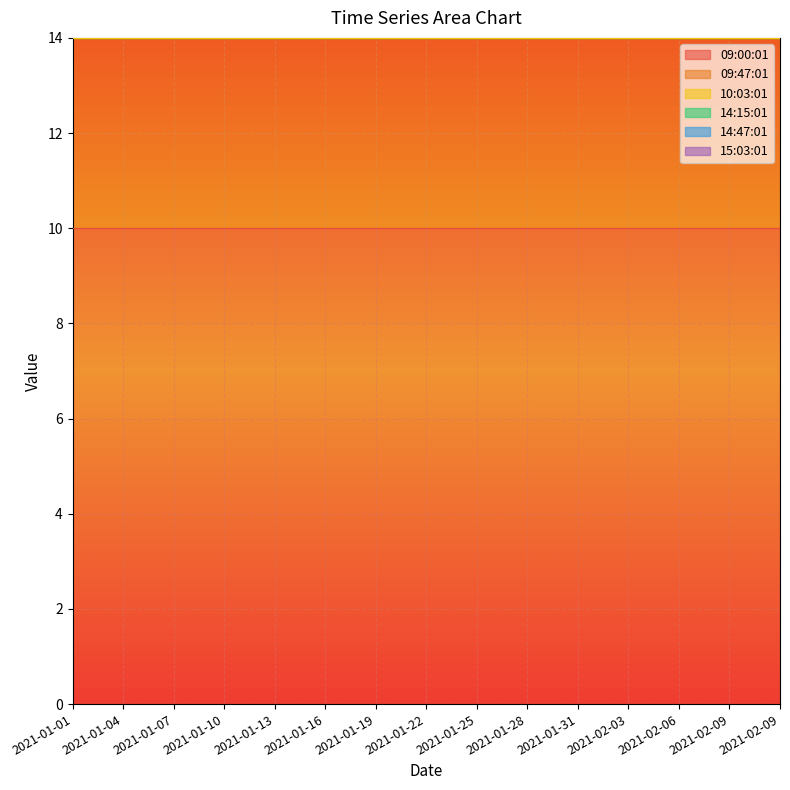

The value of 14:15:01 at 2021-02-09 is 10. True or false?

True